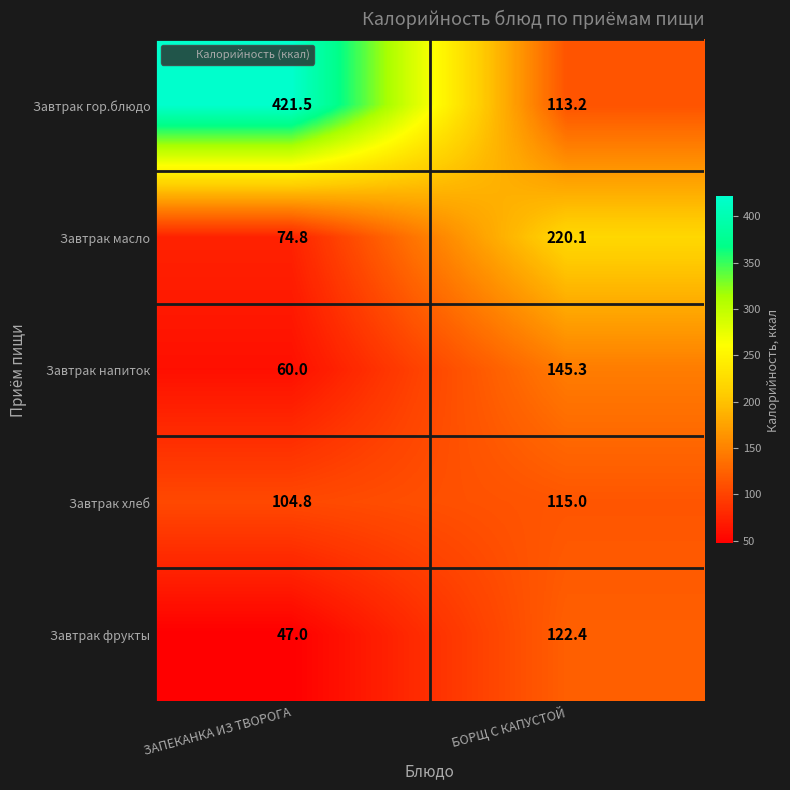

At how many categories does at least one series exceed 121?

2